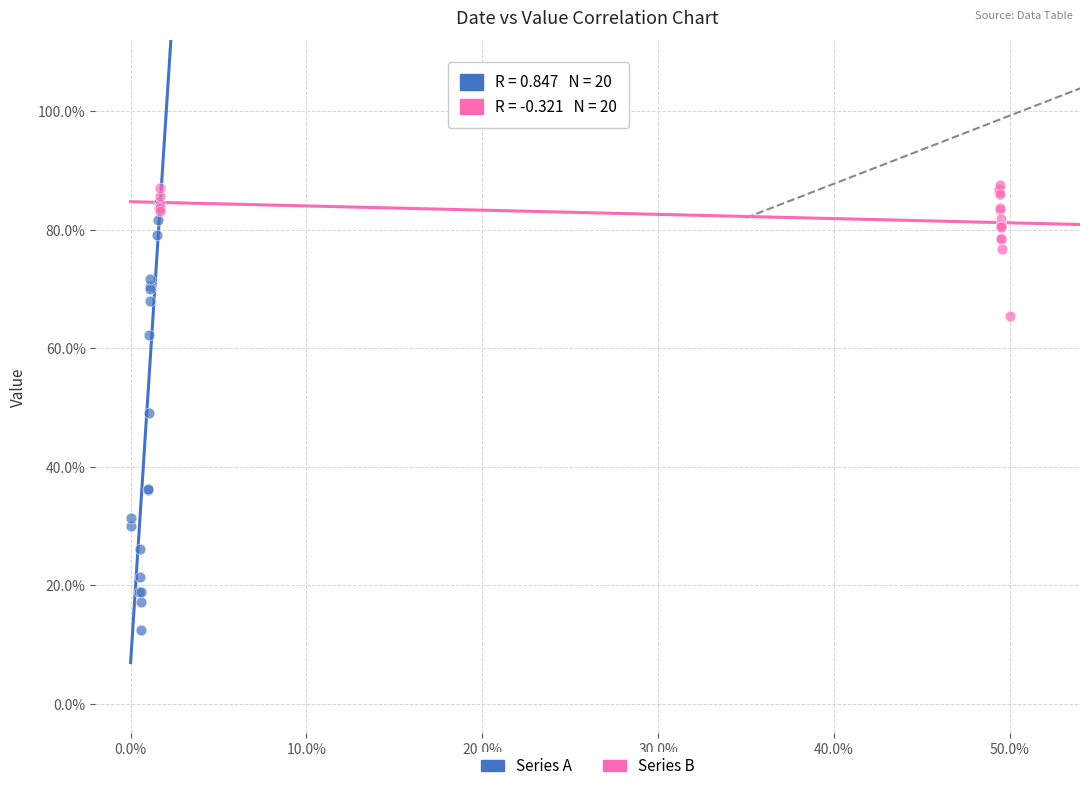

What are all the series names shown in the legend?

Series A, Series B